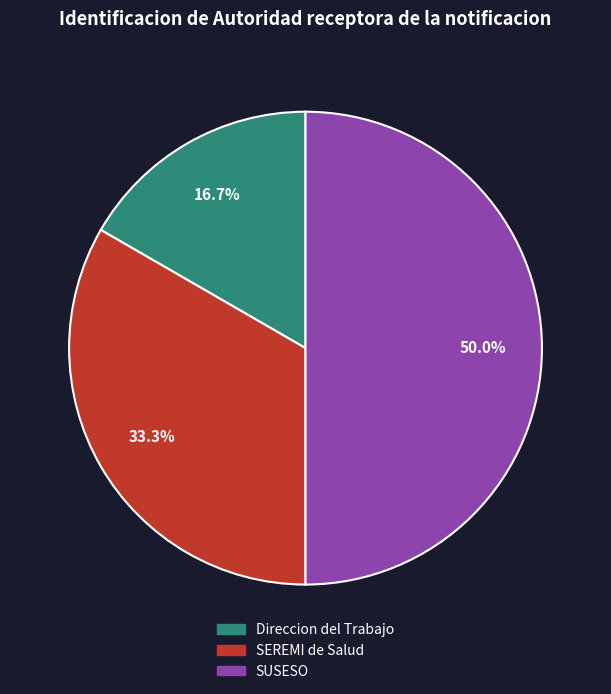

What is the total percentage of SUSESO and SEREMI de Salud?

83.3%